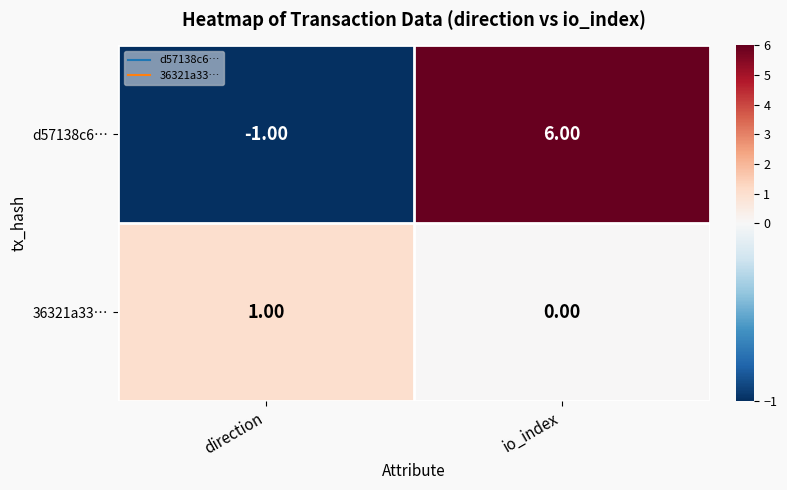

What is the sum of the d57138c6… values at io_index and direction?

5